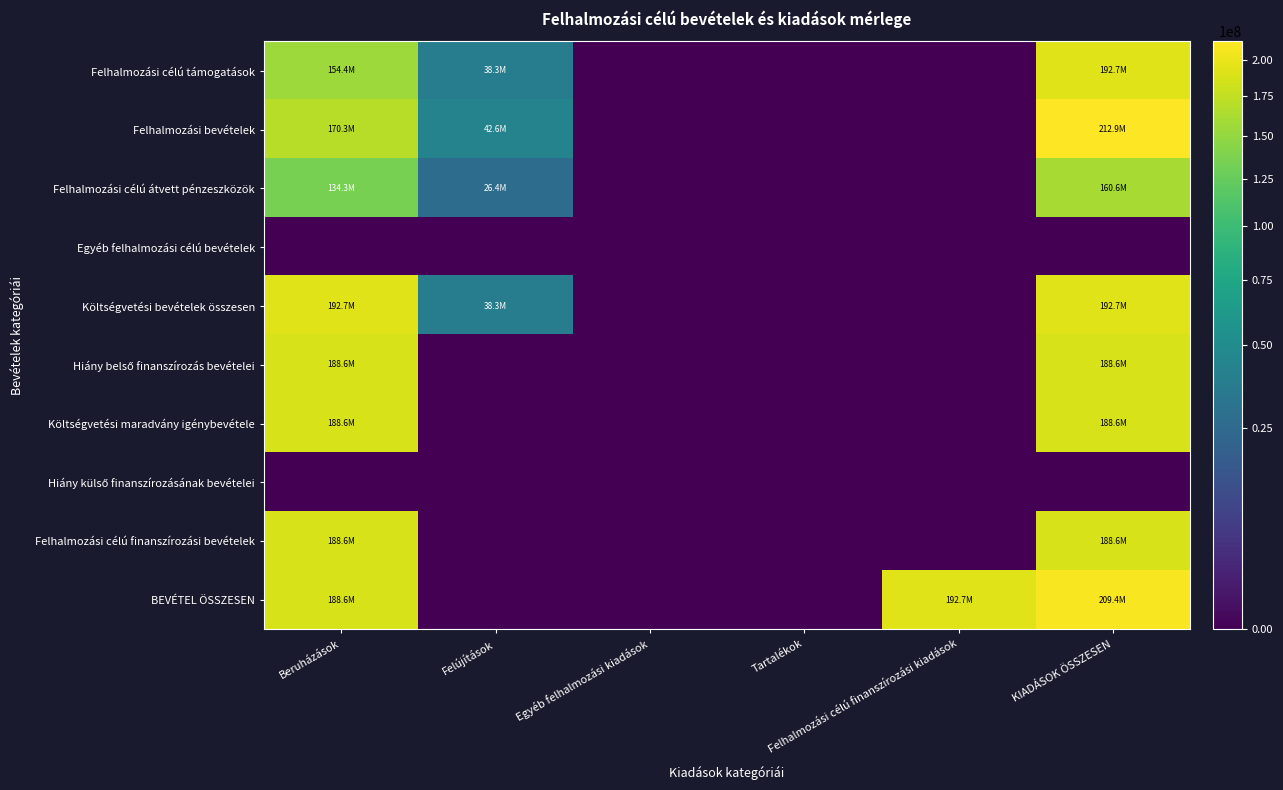

How many categories are shown in the chart?

6